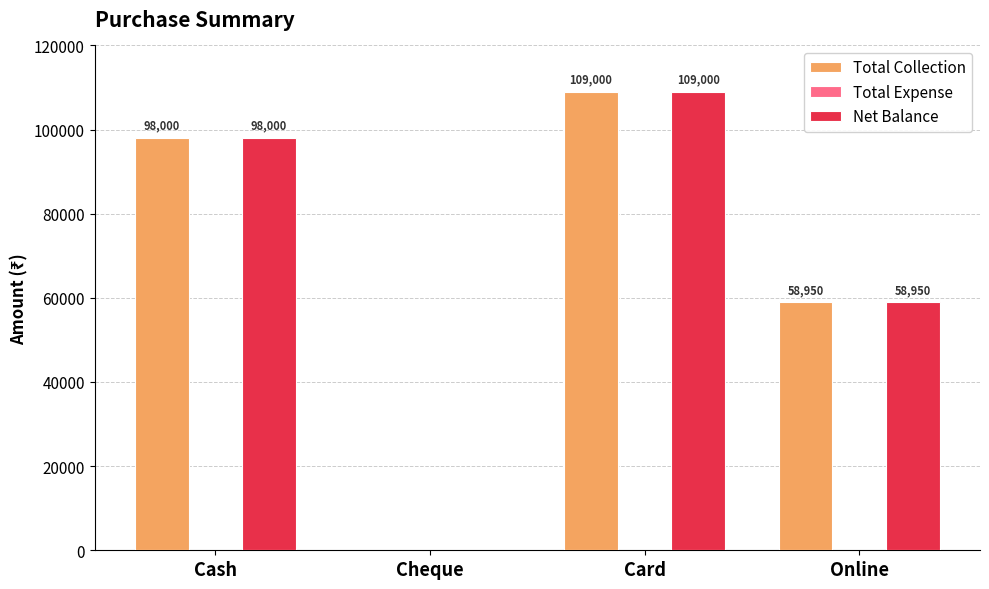

At which category is the sum across all series the highest?

Card